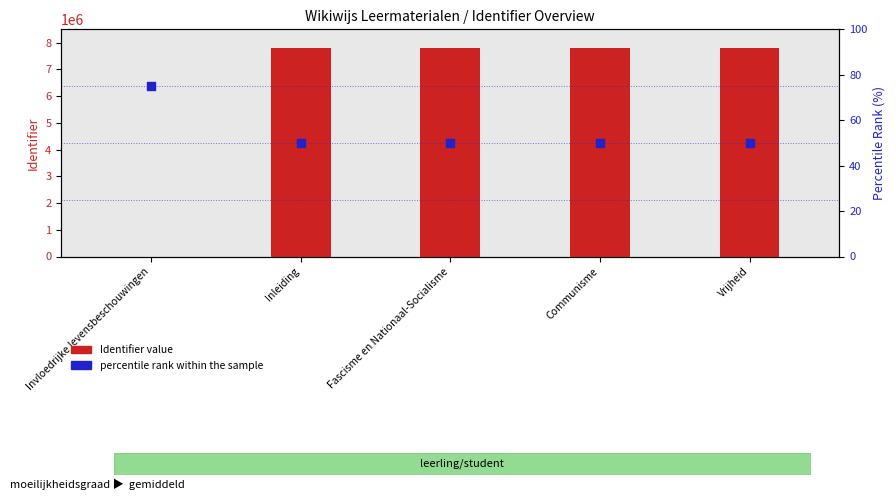

Is the value of percentile rank within the sample at Inleiding greater than the value of Identifier value at Vrijheid?

No